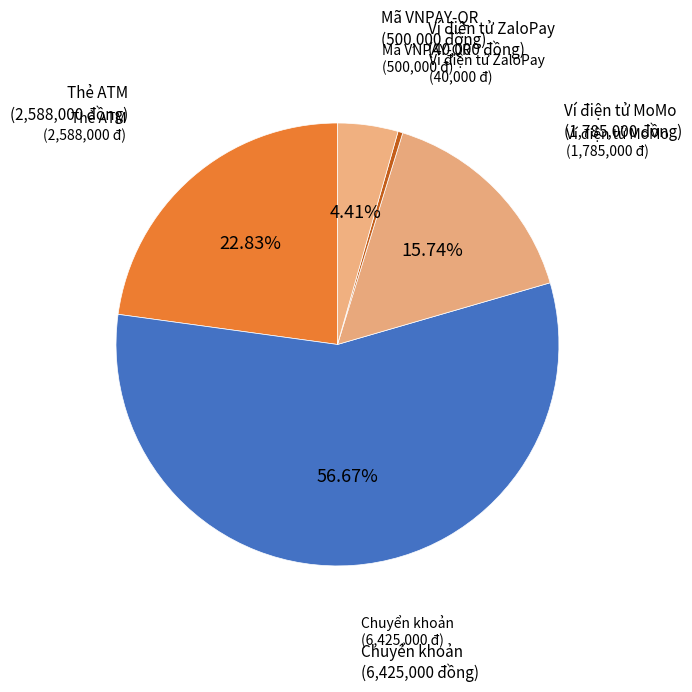

Count the number of slices in the pie.

5